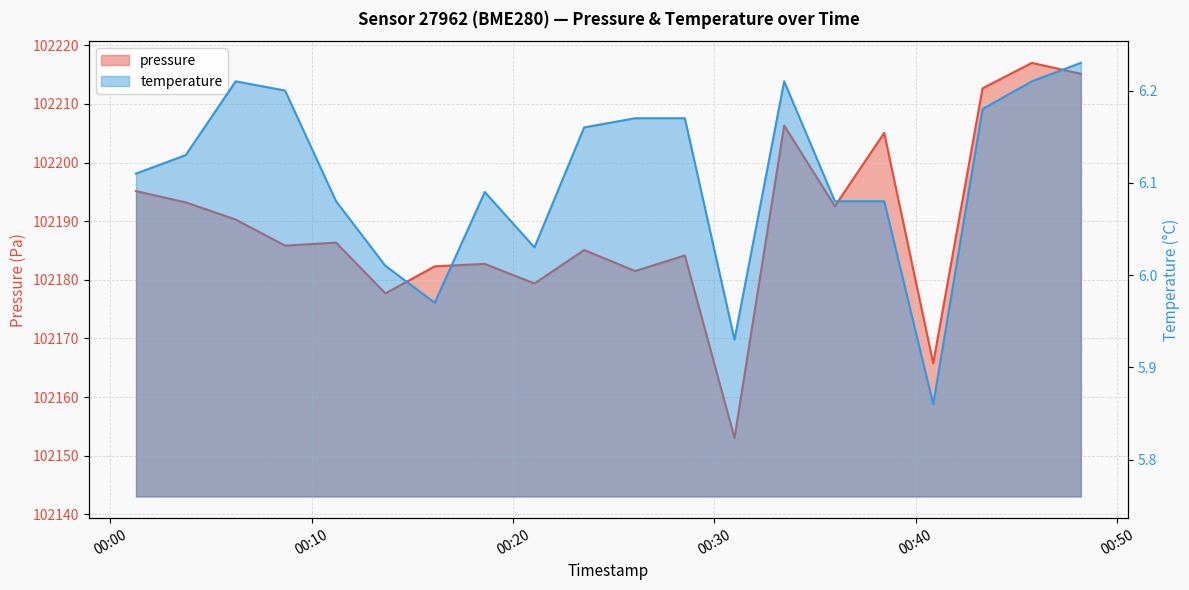

At which label does temperature reach its minimum?

2022-11-30T00:40:52